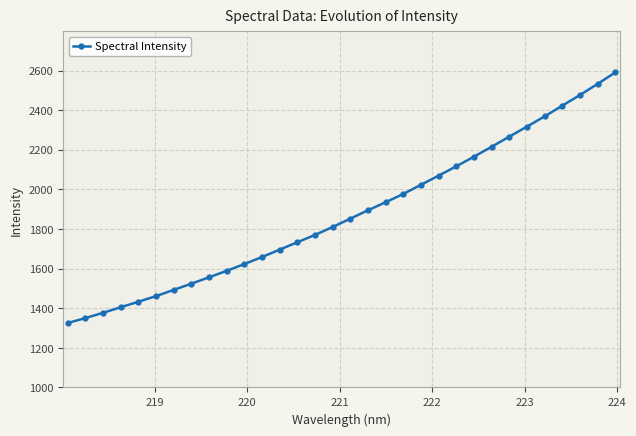

What is the value of the 29th point from the left?

2422.8